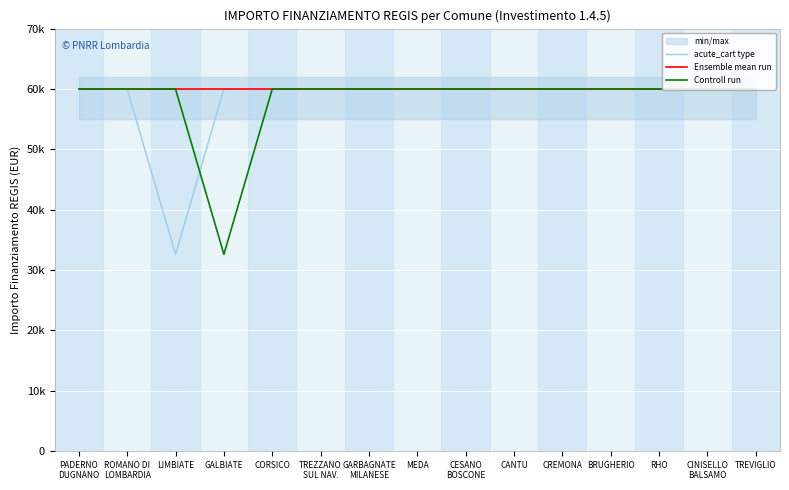

True or false: acute_cart type and Ensemble mean run intersect in this chart.

False